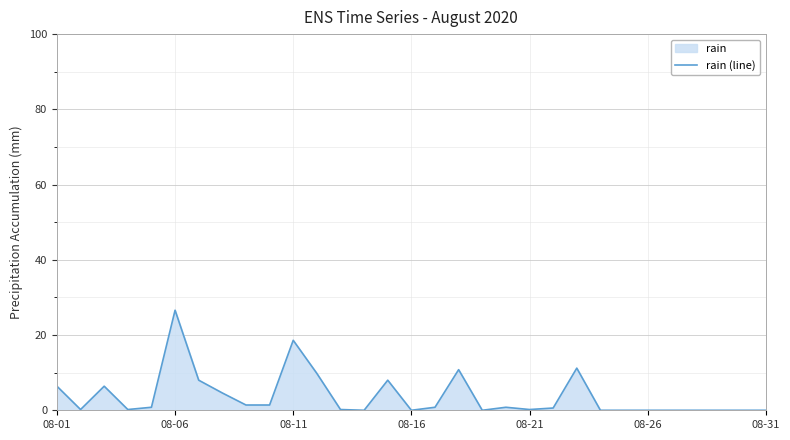

Which label corresponds to the largest value in the chart?

08-06